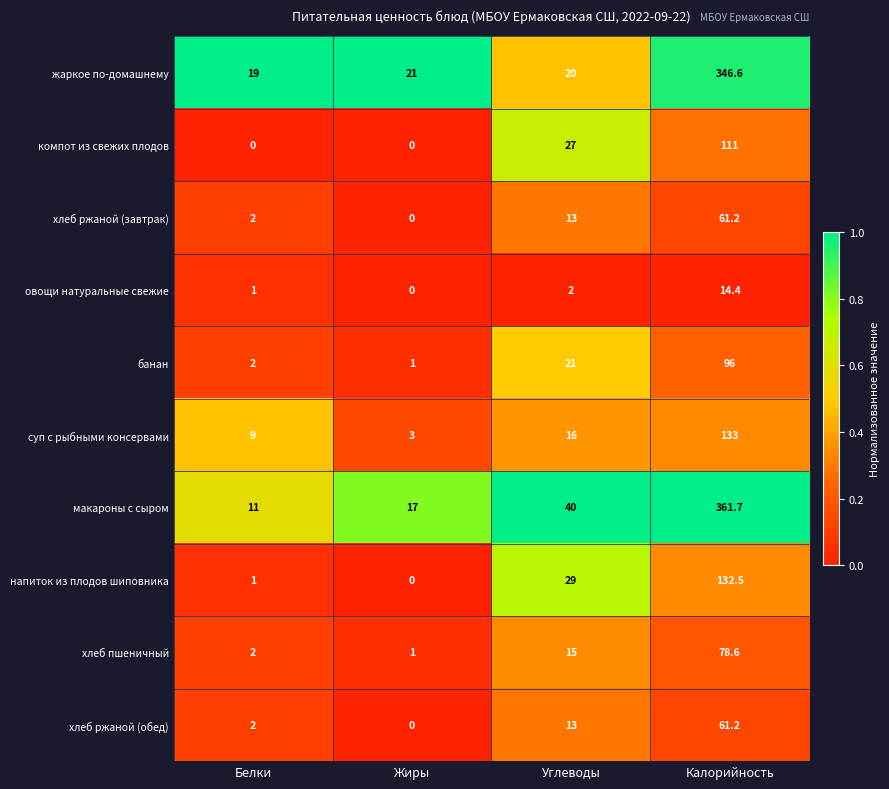

The value of хлеб ржаной (завтрак) at Калорийность is 61.2. True or false?

True